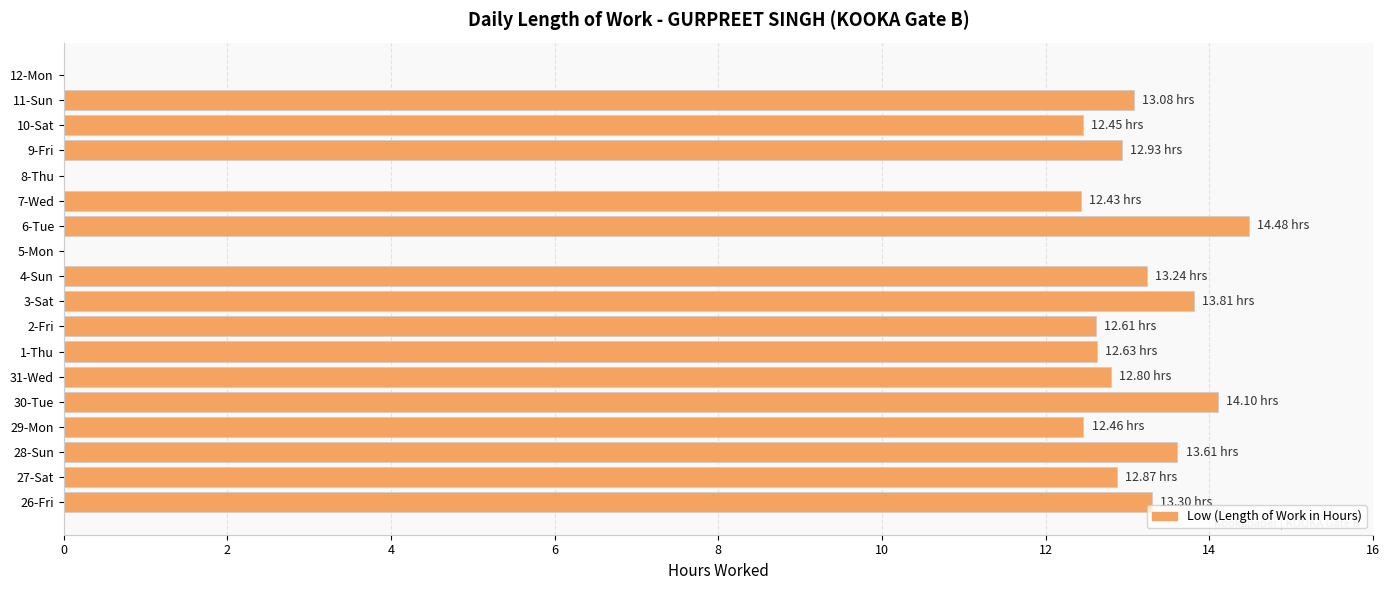

What is the sum of all values?

196.8